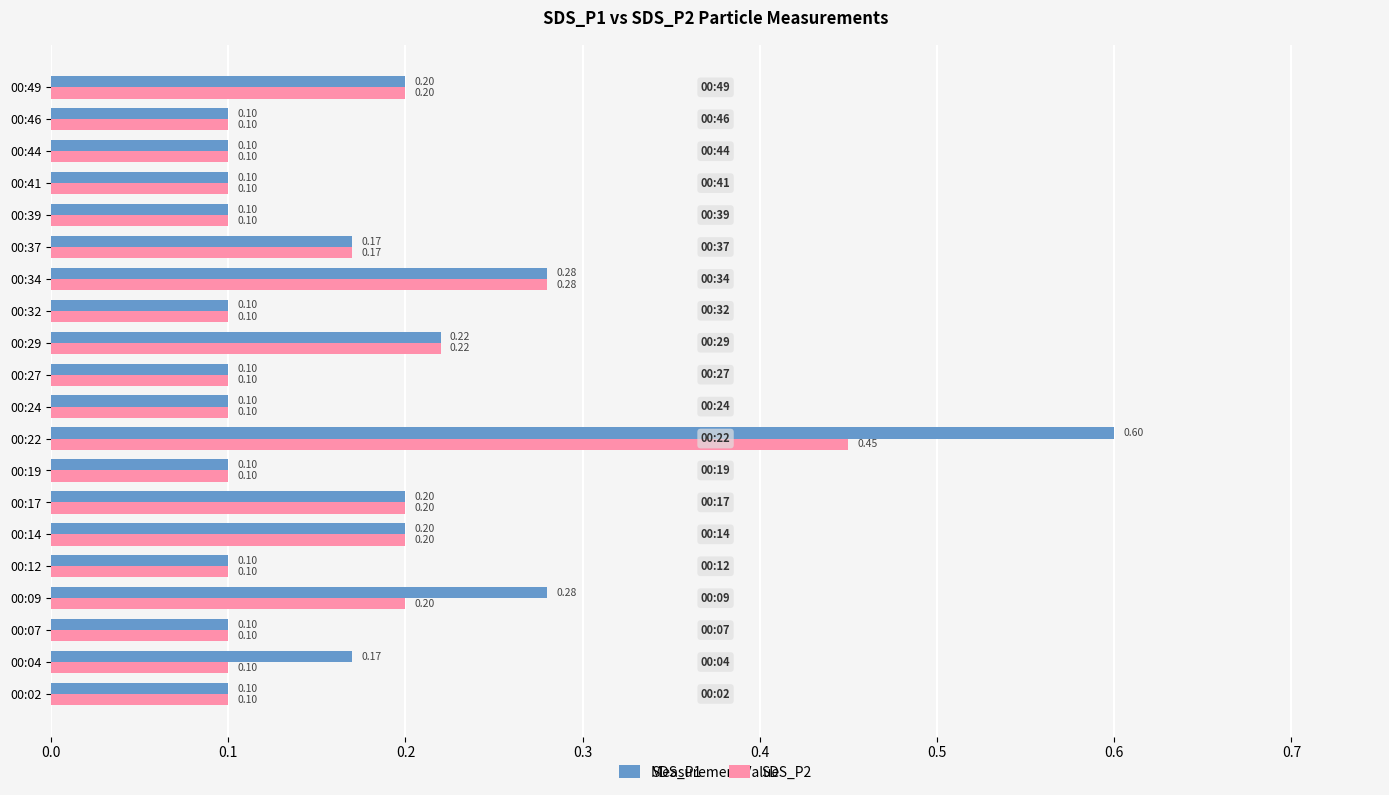

Which series has the largest total across all categories?

SDS_P1